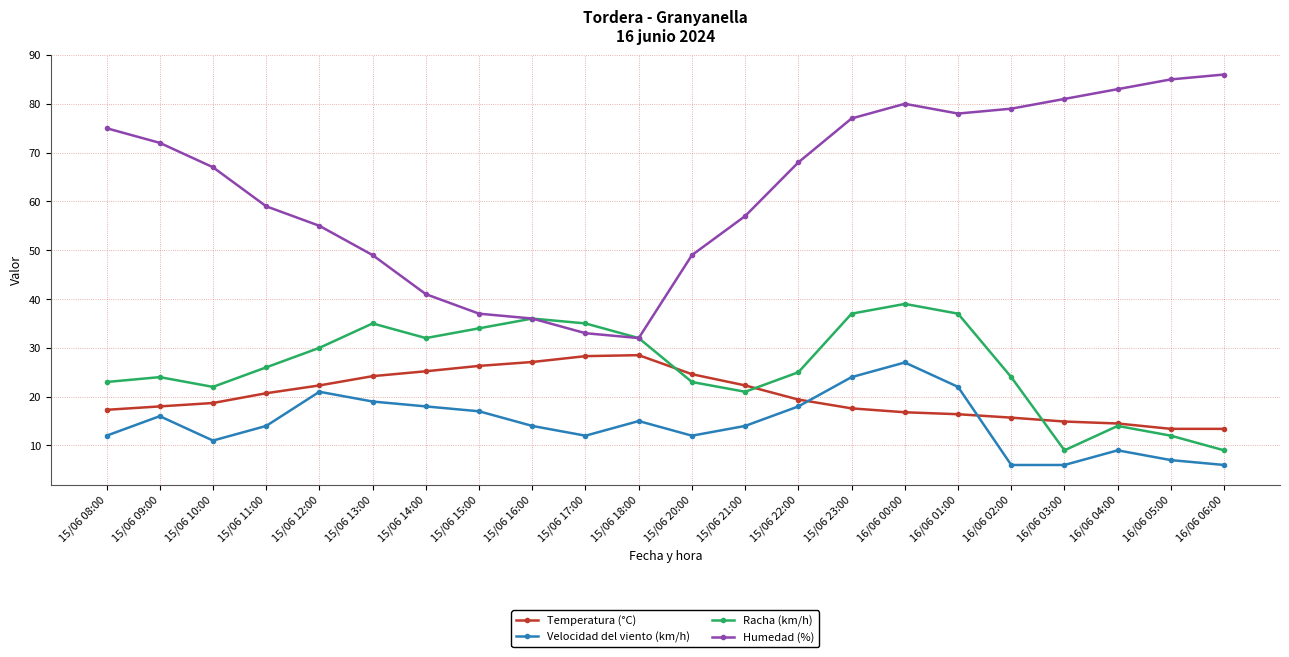

How many values in the Racha (km/h) series are below 26?

11